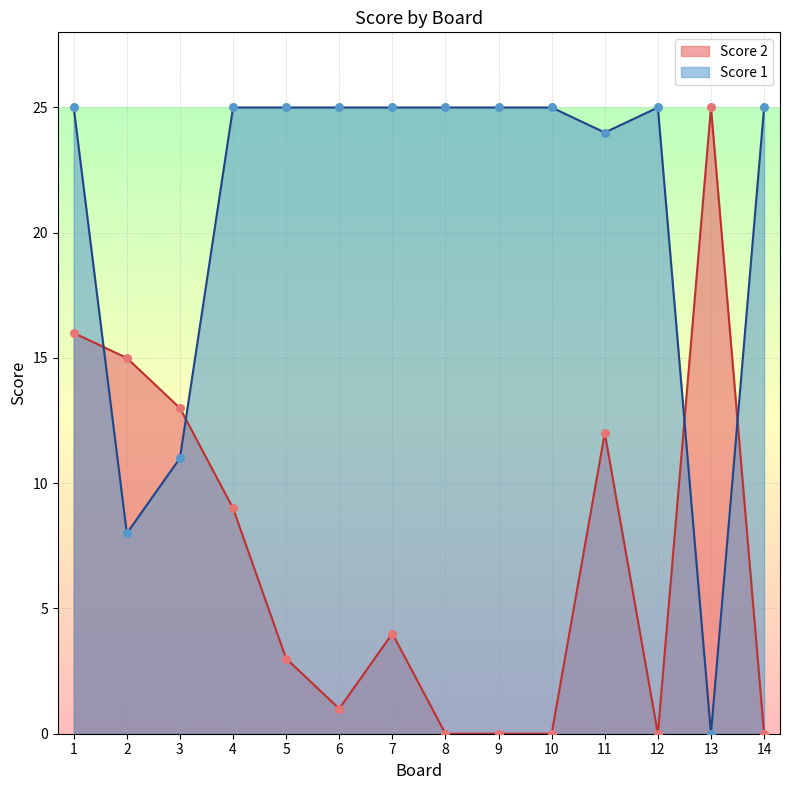

Which series contains the highest Y value?

Score 2